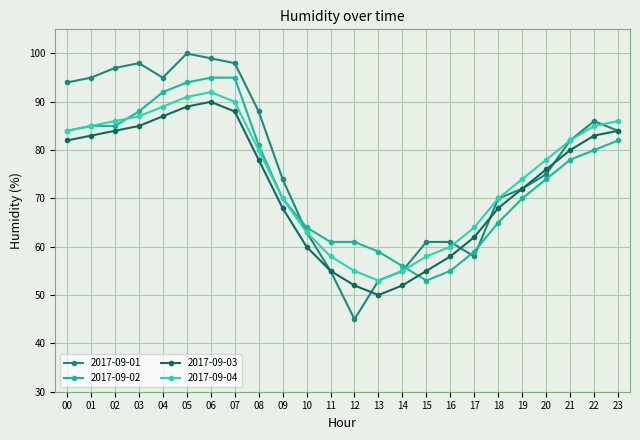

True or false: 2017-09-03 and 2017-09-01 cross at least once.

True